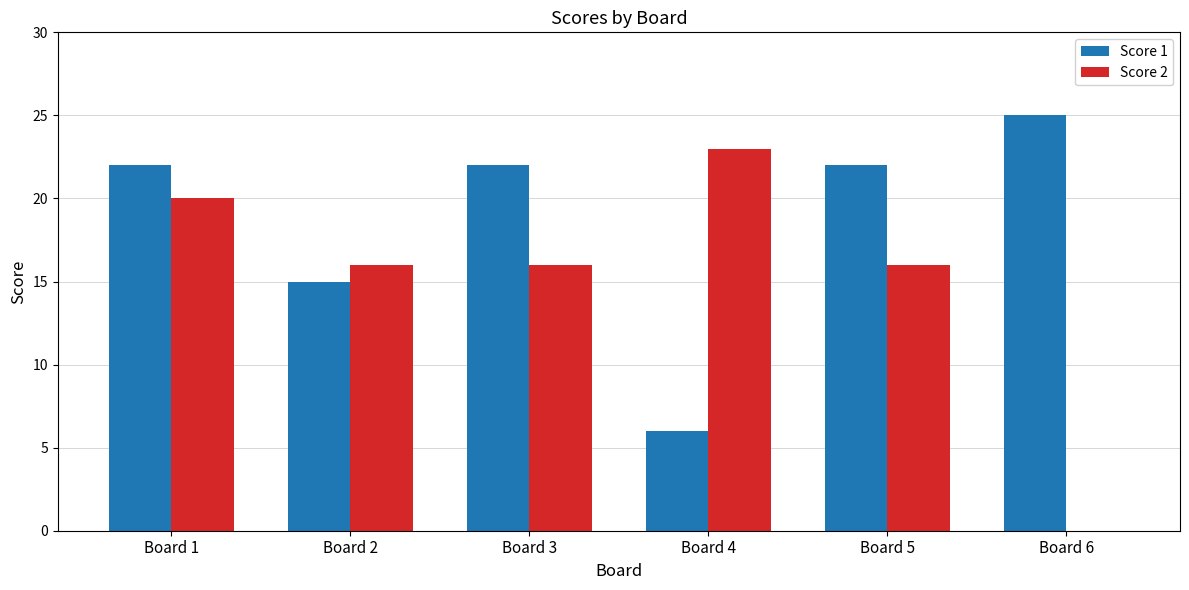

How many data points does each series have?

6